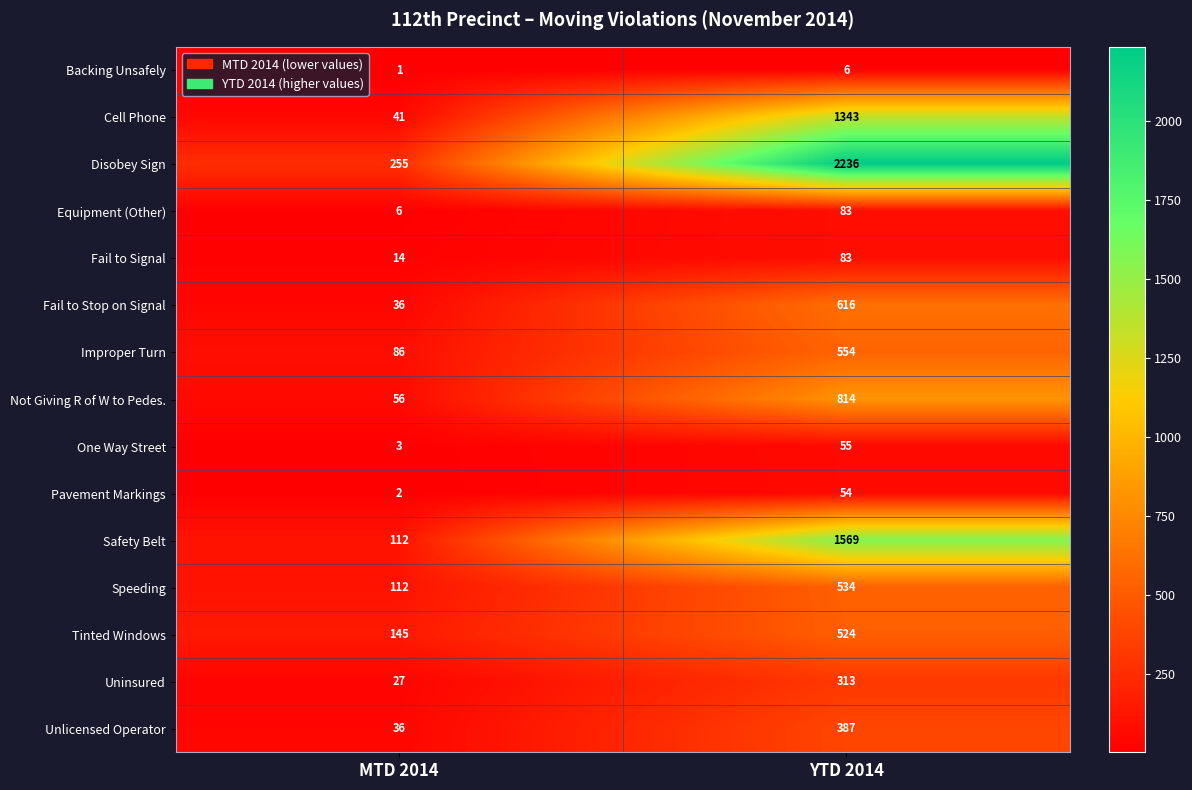

Reading right to left, list all the values displayed in this chart.

Backing Unsafely: 6	1
Cell Phone: 1343	41
Disobey Sign: 2236	255
Equipment (Other): 83	6
Fail to Signal: 83	14
Fail to Stop on Signal: 616	36
Improper Turn: 554	86
Not Giving R of W to Pedes.: 814	56
One Way Street: 55	3
Pavement Markings: 54	2
Safety Belt: 1569	112
Speeding: 534	112
Tinted Windows: 524	145
Uninsured: 313	27
Unlicensed Operator: 387	36